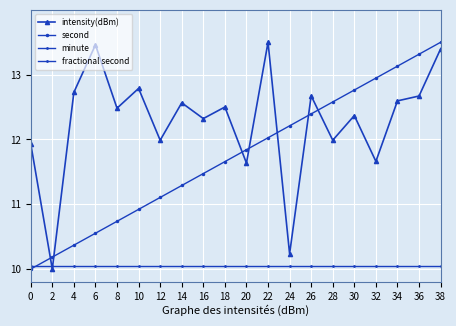

What is the minimum value for fractional second?

10.1